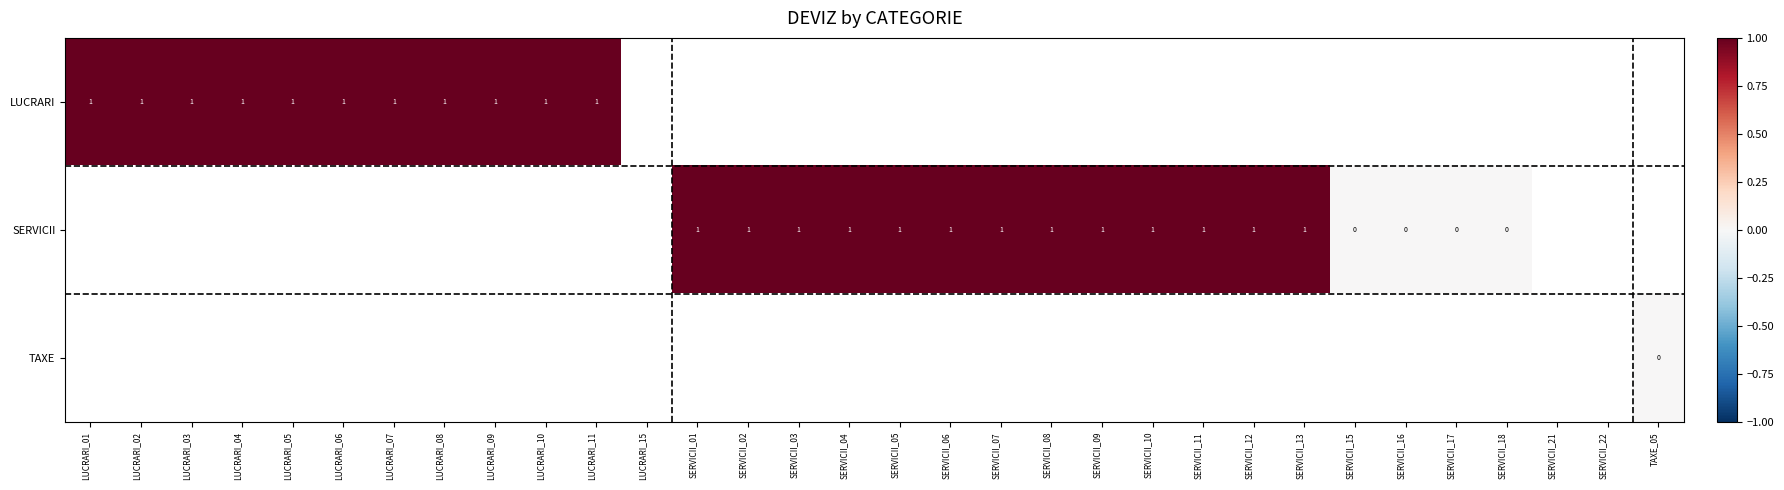

Between LUCRARI_01 and LUCRARI_06, which is larger?

LUCRARI_01